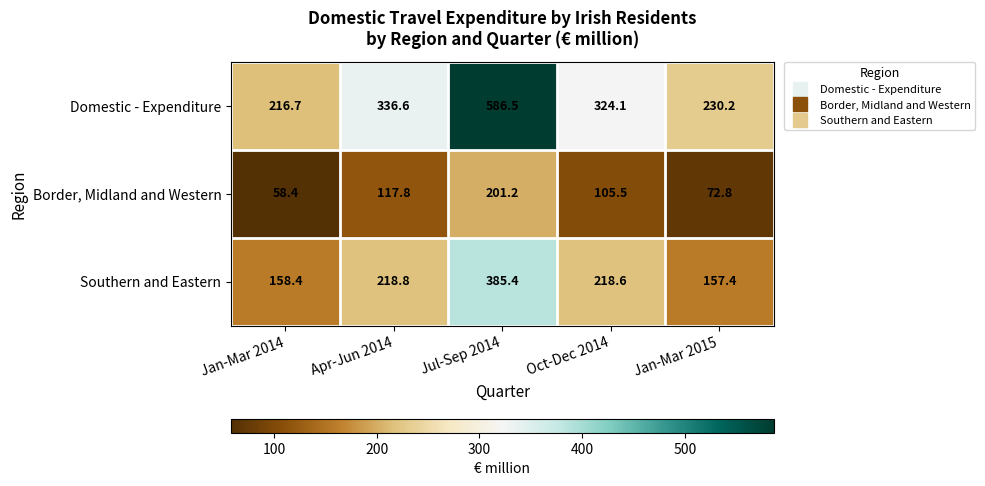

What is the greatest value displayed?

586.5